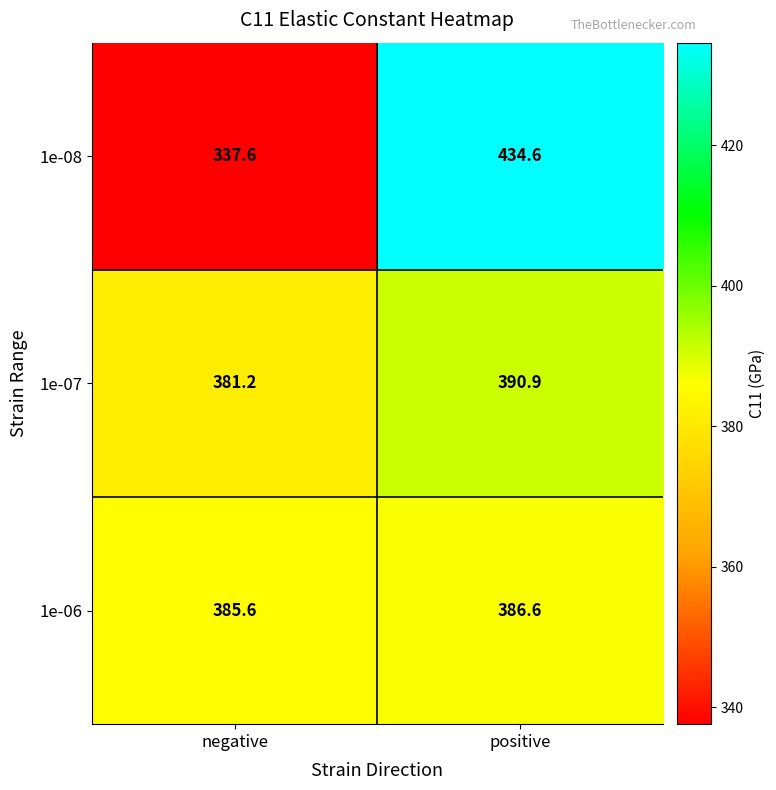

Rank the series by their maximum value, from lowest to highest.

1e-06, 1e-07, 1e-08